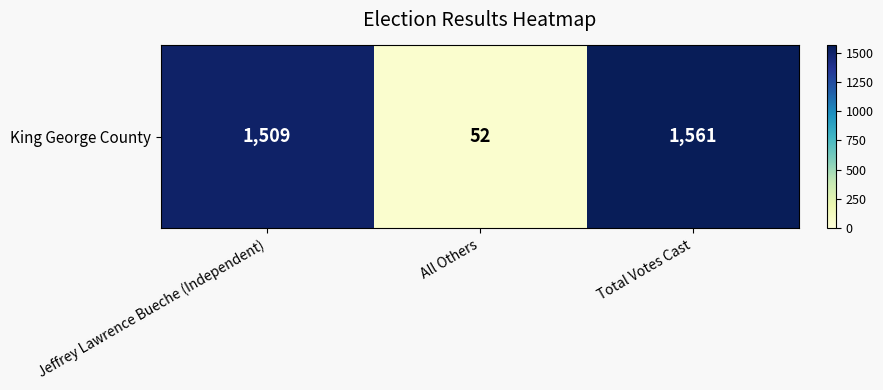

Is it true that the value at All Others is 52?

True